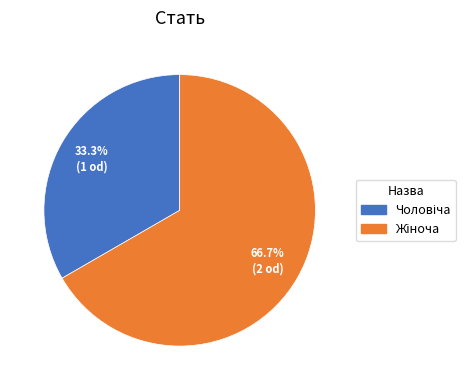

Is there a majority slice in this chart?

Yes